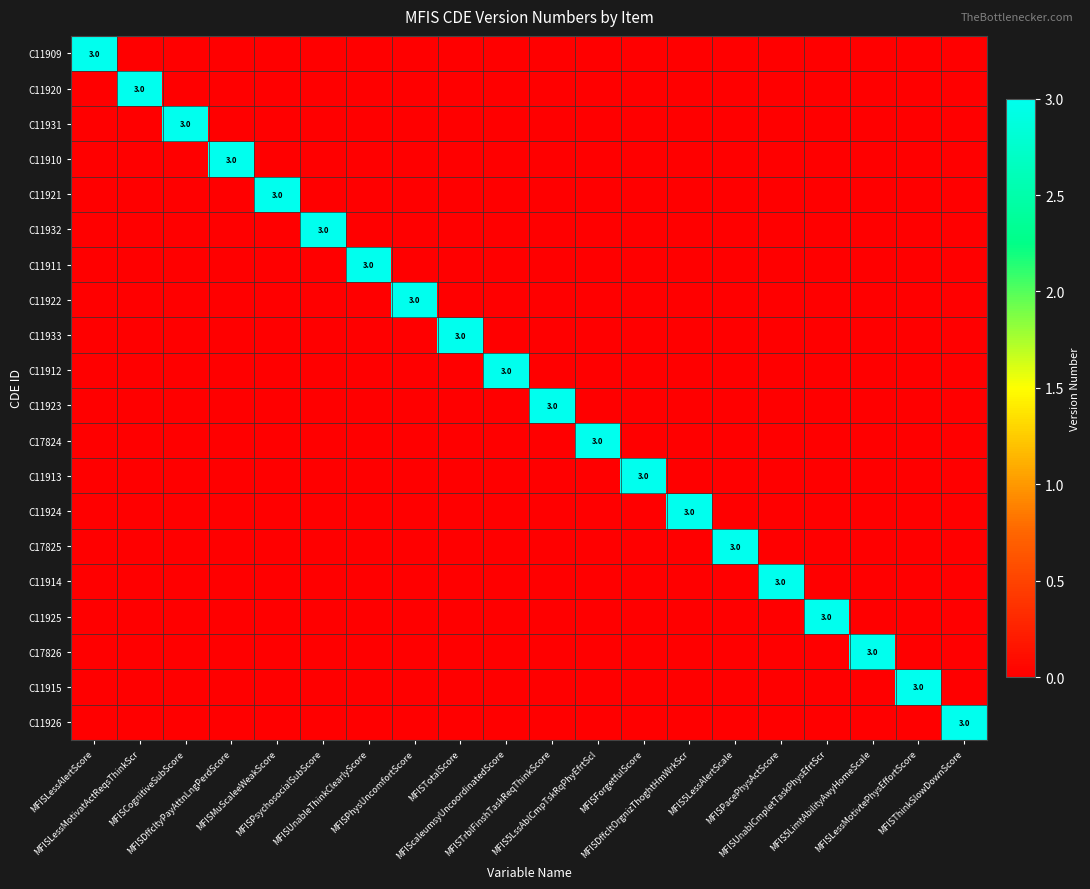

True or false: C11924 has a value of 2 at MFISUnableThinkClearlyScore.

False